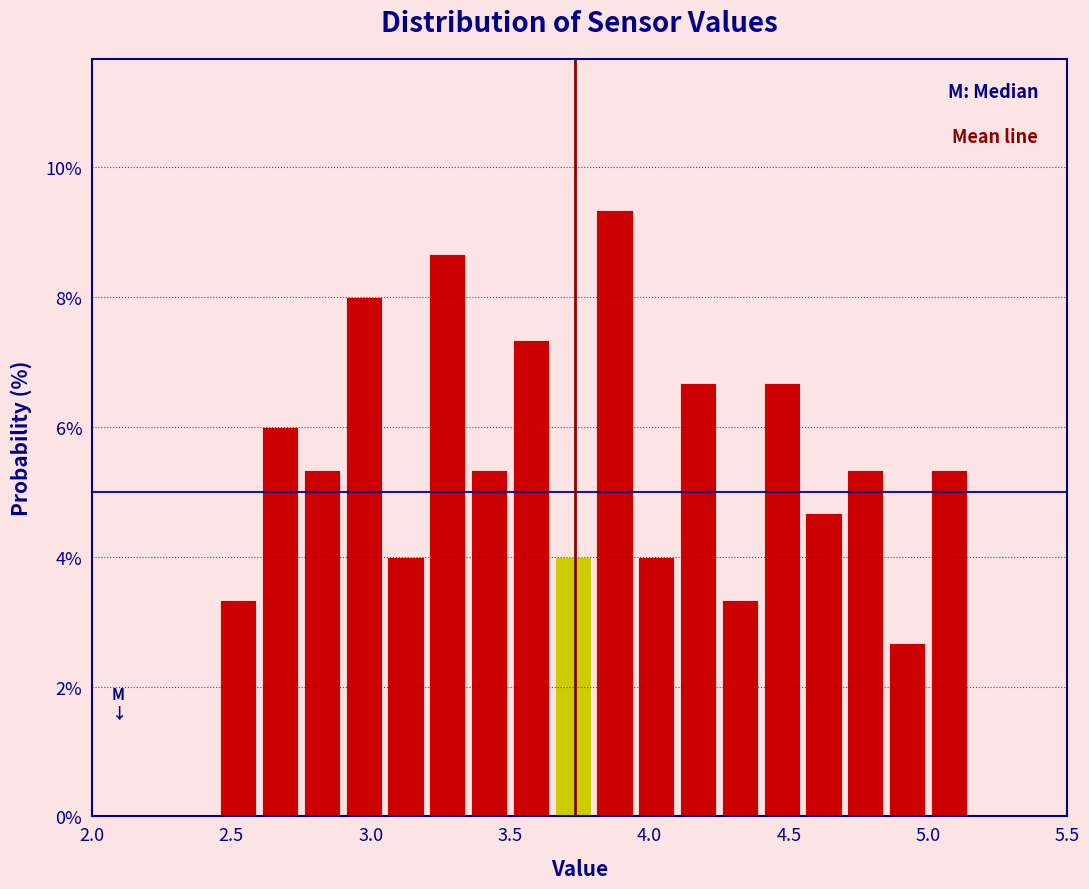

Read against the x-axis, roughly where is the centre of the tallest bar?

3.90